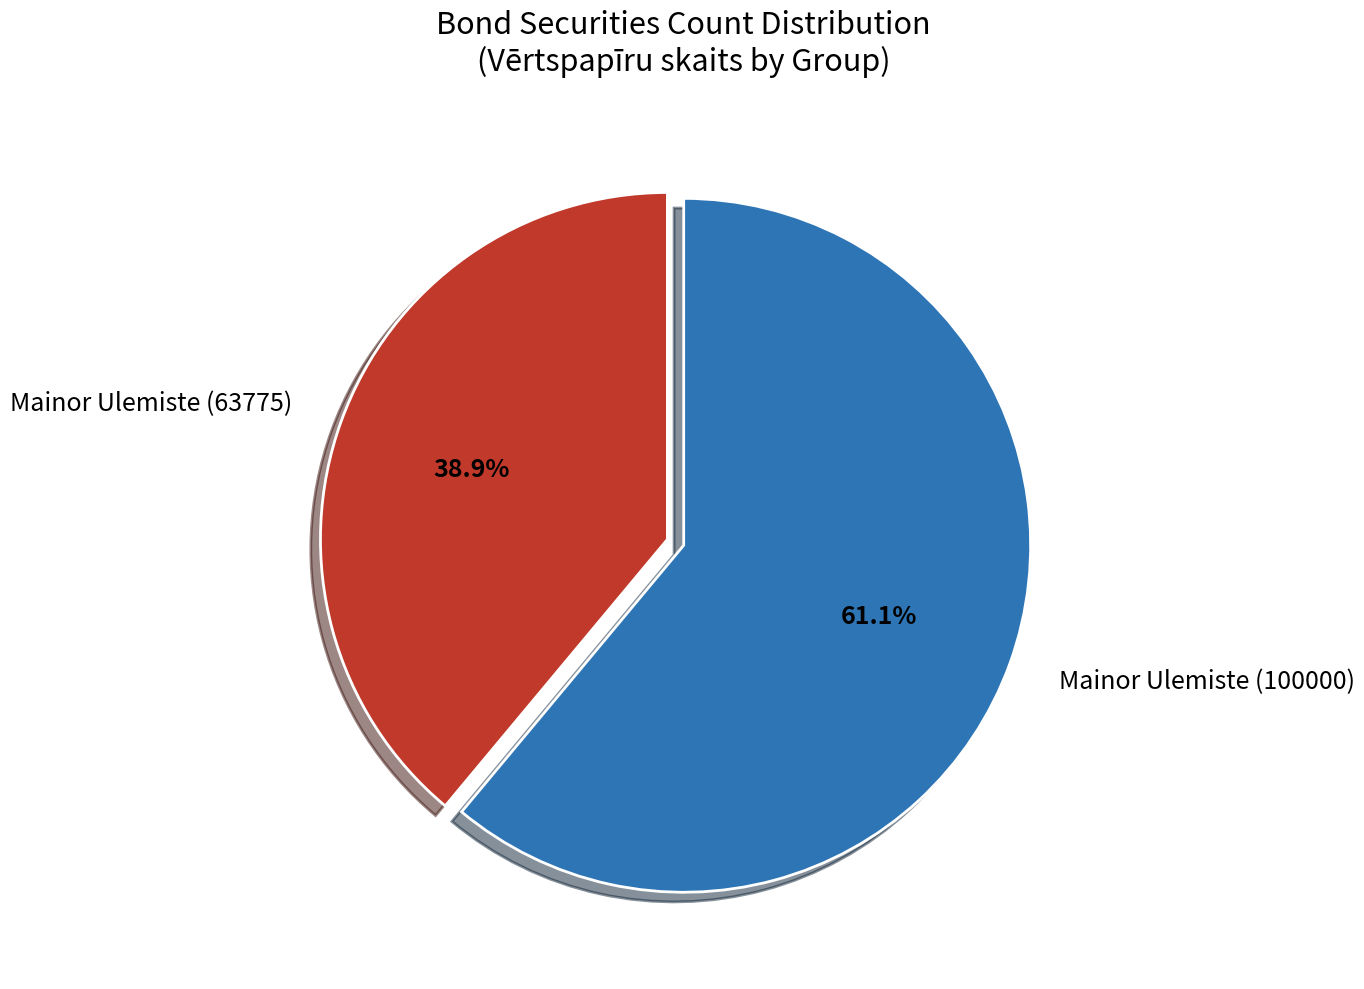

How many segments does this pie chart have?

2